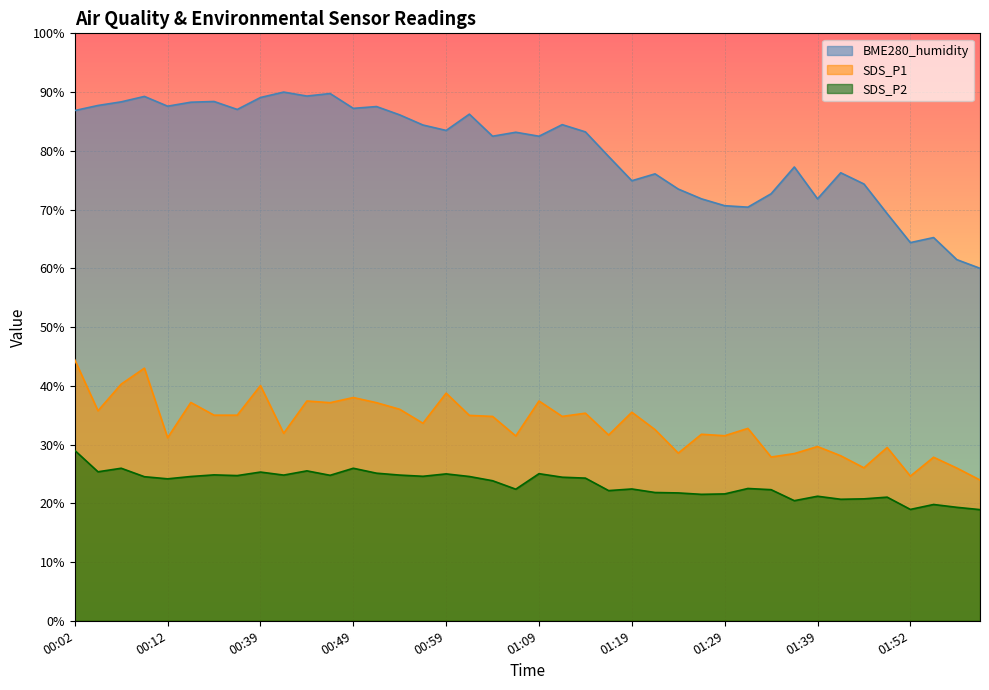

What is the label of the 35th point from the right?

00:15